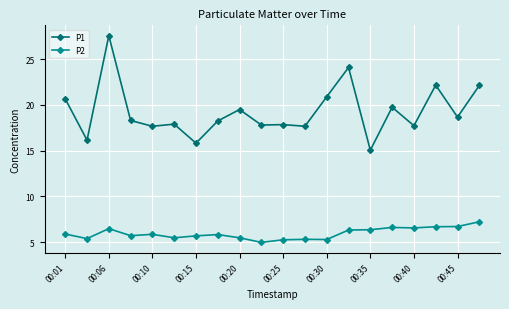

At how many categories does at least one series exceed 23?

2